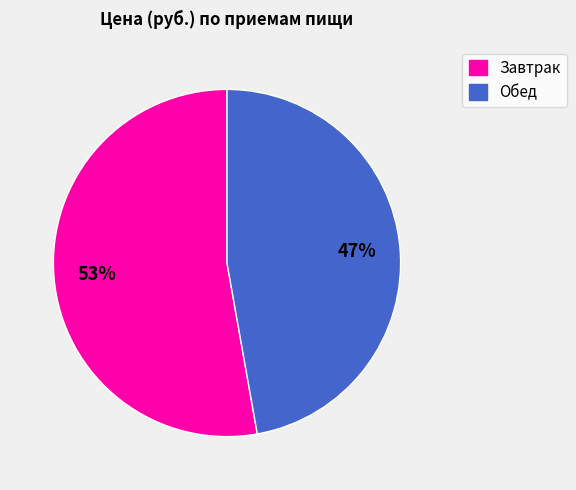

How many slices are in this pie chart?

2